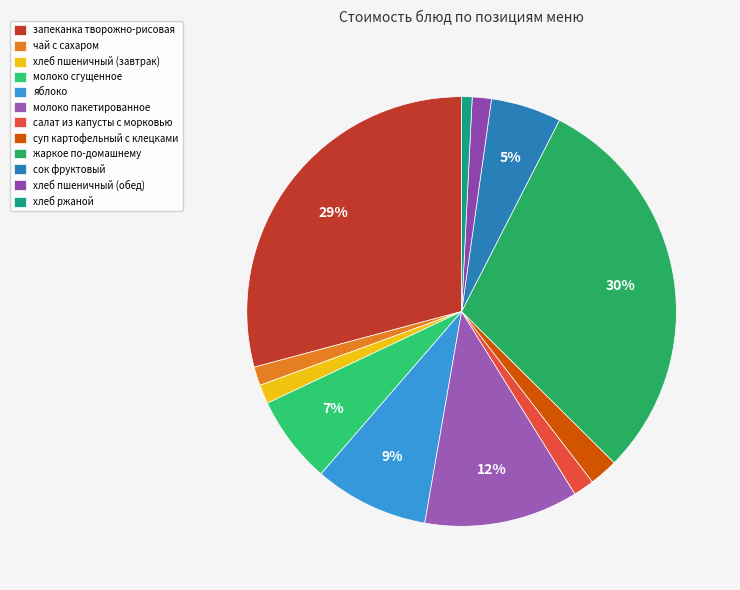

Rank the categories by value from lowest to highest.

хлеб ржаной, чай с сахаром, хлеб пшеничный (завтрак), хлеб пшеничный (обед), салат из капусты с морковью, суп картофельный с клецками, сок фруктовый, молоко сгущенное, яблоко, молоко пакетированное, запеканка творожно-рисовая, жаркое по-домашнему